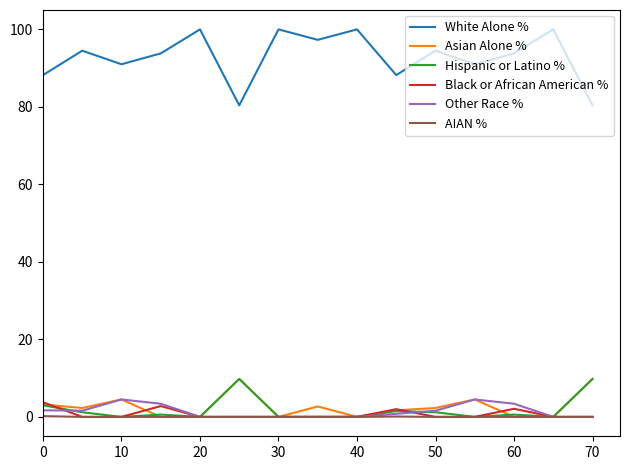

What is the highest value of the Black or African American % series?

3.8